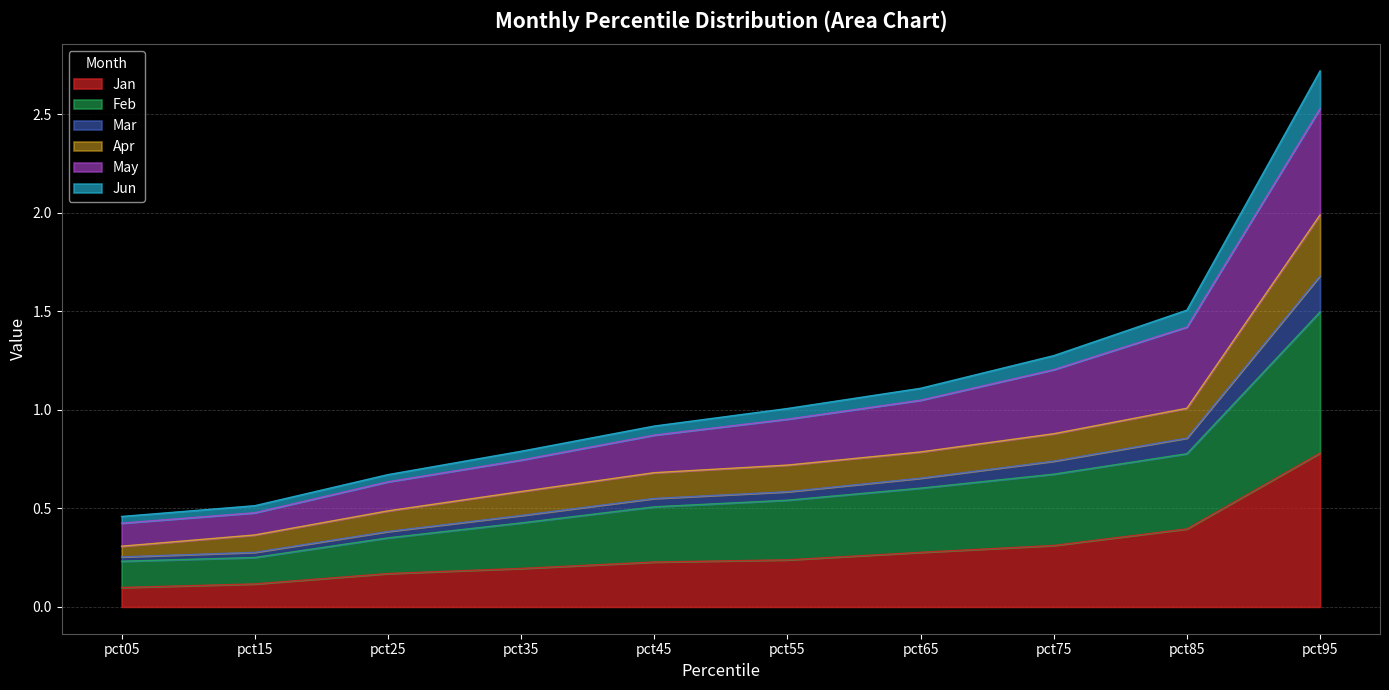

What is the highest value of the Jan series?

0.8